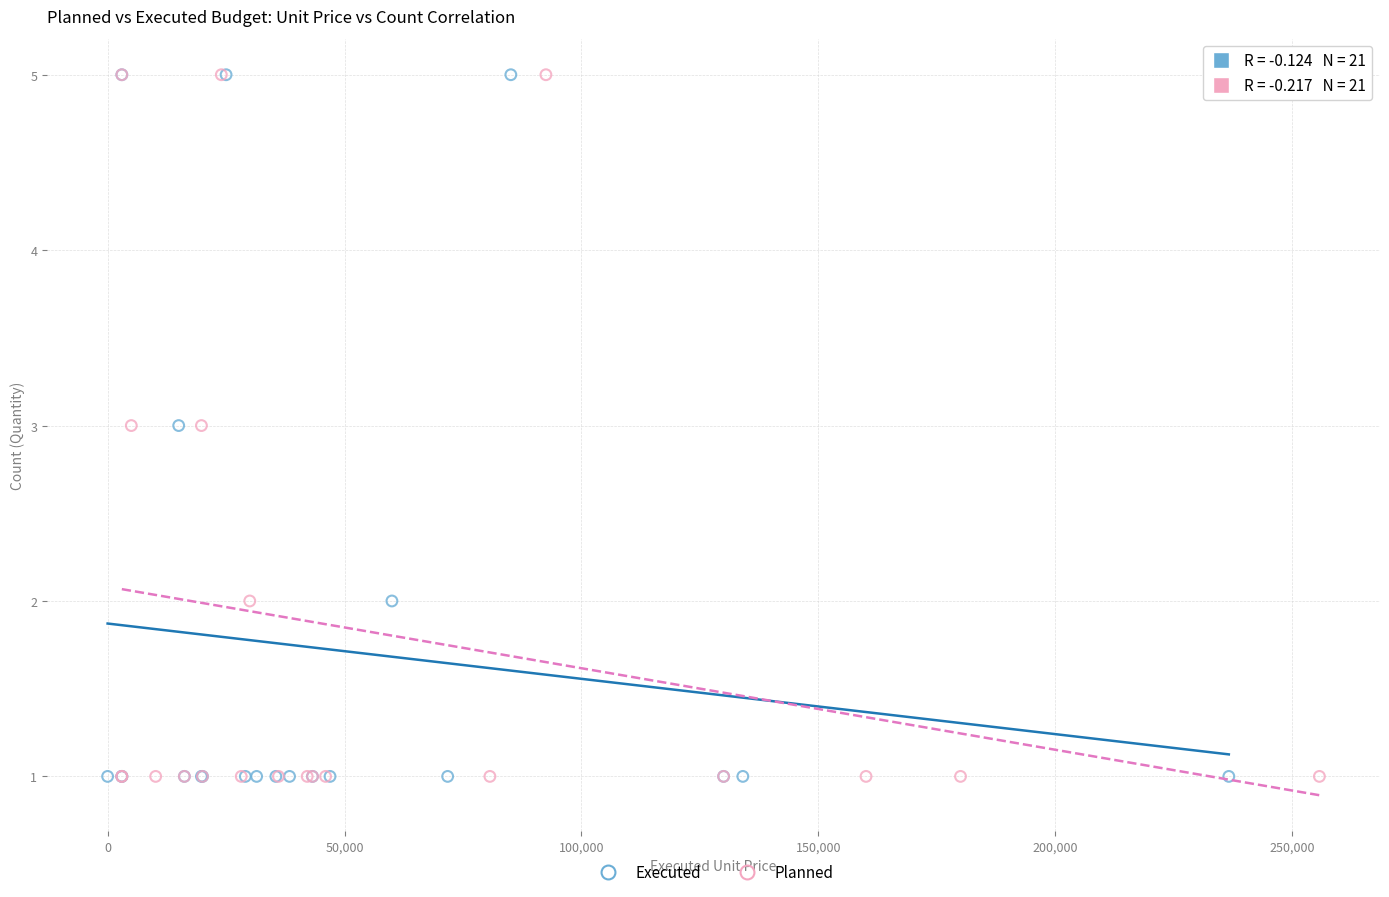

What are all the series names shown in the legend?

Executed, Planned